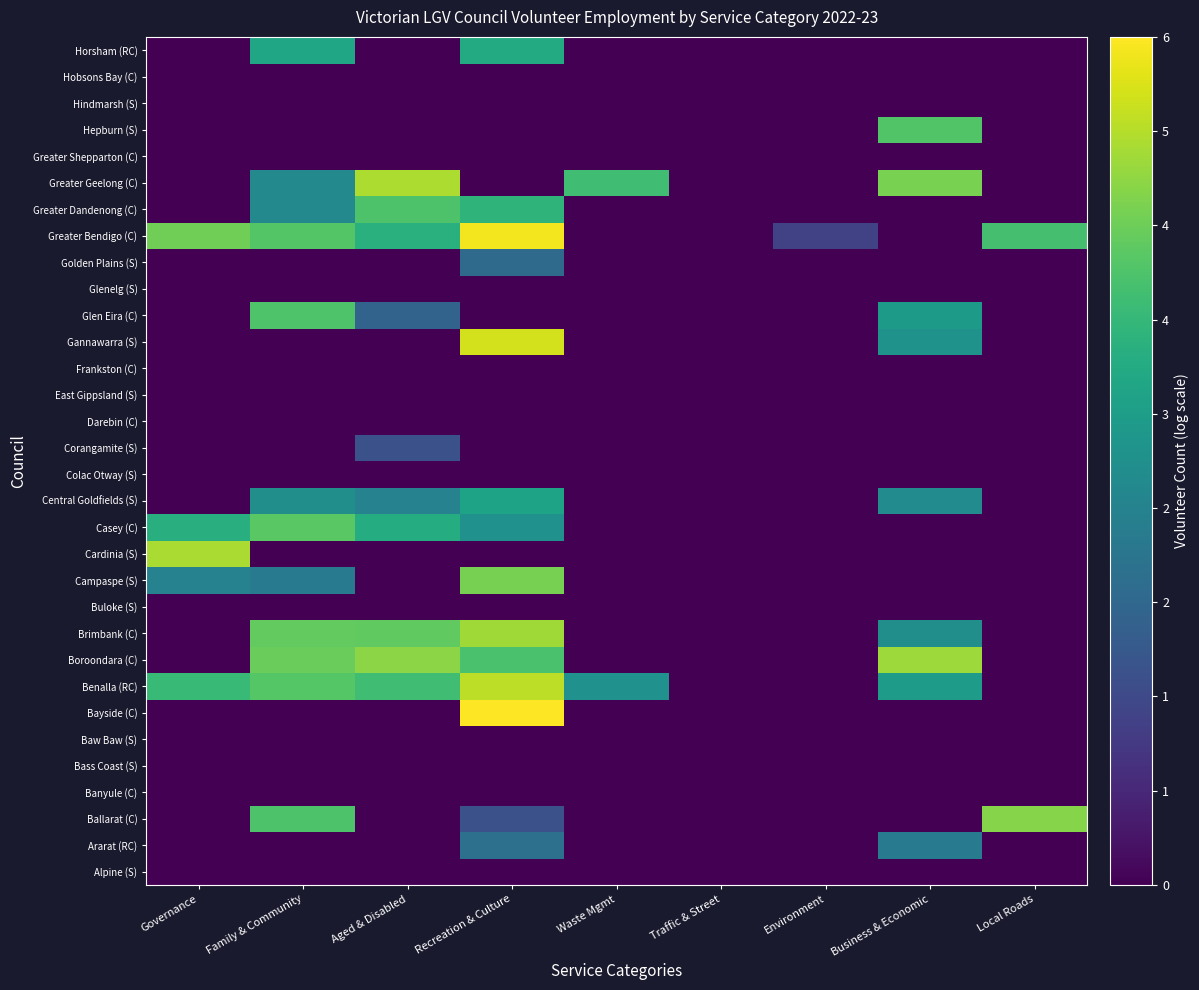

Reading left to right, what are all the values shown in this chart?

Alpine (S): Governance=0.0	Family & Community=0.0	Aged & Disabled=0.0	Recreation & Culture=0.0	Waste Mgmt=0.0	Traffic & Street=0.0	Environment=0.0	Business & Economic=0.0	Local Roads=0.0
Ararat (RC): Governance=0.0	Family & Community=0.0	Aged & Disabled=0.0	Recreation & Culture=2.1	Waste Mgmt=0.0	Traffic & Street=0.0	Environment=0.0	Business & Economic=2.3	Local Roads=0.0
Ballarat (C): Governance=0.0	Family & Community=4.0	Aged & Disabled=0.0	Recreation & Culture=1.4	Waste Mgmt=0.0	Traffic & Street=0.0	Environment=0.0	Business & Economic=0.0	Local Roads=4.6
Banyule (C): Governance=0.0	Family & Community=0.0	Aged & Disabled=0.0	Recreation & Culture=0.0	Waste Mgmt=0.0	Traffic & Street=0.0	Environment=0.0	Business & Economic=0.0	Local Roads=0.0
Bass Coast (S): Governance=0.0	Family & Community=0.0	Aged & Disabled=0.0	Recreation & Culture=0.0	Waste Mgmt=0.0	Traffic & Street=0.0	Environment=0.0	Business & Economic=0.0	Local Roads=0.0
Baw Baw (S): Governance=0.0	Family & Community=0.0	Aged & Disabled=0.0	Recreation & Culture=0.0	Waste Mgmt=0.0	Traffic & Street=0.0	Environment=0.0	Business & Economic=0.0	Local Roads=0.0
Bayside (C): Governance=0.0	Family & Community=0.0	Aged & Disabled=0.0	Recreation & Culture=5.6	Waste Mgmt=0.0	Traffic & Street=0.0	Environment=0.0	Business & Economic=0.0	Local Roads=0.0
Benalla (RC): Governance=3.8	Family & Community=4.1	Aged & Disabled=3.9	Recreation & Culture=5.0	Waste Mgmt=2.8	Traffic & Street=0.0	Environment=0.0	Business & Economic=3.1	Local Roads=0.0
Boroondara (C): Governance=0.0	Family & Community=4.3	Aged & Disabled=4.6	Recreation & Culture=4.0	Waste Mgmt=0.0	Traffic & Street=0.0	Environment=0.0	Business & Economic=4.8	Local Roads=0.0
Brimbank (C): Governance=0.0	Family & Community=4.2	Aged & Disabled=4.2	Recreation & Culture=4.8	Waste Mgmt=0.0	Traffic & Street=0.0	Environment=0.0	Business & Economic=2.8	Local Roads=0.0
Buloke (S): Governance=0.0	Family & Community=0.0	Aged & Disabled=0.0	Recreation & Culture=0.0	Waste Mgmt=0.0	Traffic & Street=0.0	Environment=0.0	Business & Economic=0.0	Local Roads=0.0
Campaspe (S): Governance=2.5	Family & Community=2.3	Aged & Disabled=0.0	Recreation & Culture=4.5	Waste Mgmt=0.0	Traffic & Street=0.0	Environment=0.0	Business & Economic=0.0	Local Roads=0.0
Cardinia (S): Governance=4.9	Family & Community=0.0	Aged & Disabled=0.0	Recreation & Culture=0.0	Waste Mgmt=0.0	Traffic & Street=0.0	Environment=0.0	Business & Economic=0.0	Local Roads=0.0
Casey (C): Governance=3.5	Family & Community=4.2	Aged & Disabled=3.5	Recreation & Culture=2.8	Waste Mgmt=0.0	Traffic & Street=0.0	Environment=0.0	Business & Economic=0.0	Local Roads=0.0
Central Goldfields (S): Governance=0.0	Family & Community=2.8	Aged & Disabled=2.5	Recreation & Culture=3.3	Waste Mgmt=0.0	Traffic & Street=0.0	Environment=0.0	Business & Economic=2.7	Local Roads=0.0
Colac Otway (S): Governance=0.0	Family & Community=0.0	Aged & Disabled=0.0	Recreation & Culture=0.0	Waste Mgmt=0.0	Traffic & Street=0.0	Environment=0.0	Business & Economic=0.0	Local Roads=0.0
Corangamite (S): Governance=0.0	Family & Community=0.0	Aged & Disabled=1.4	Recreation & Culture=0.0	Waste Mgmt=0.0	Traffic & Street=0.0	Environment=0.0	Business & Economic=0.0	Local Roads=0.0
Darebin (C): Governance=0.0	Family & Community=0.0	Aged & Disabled=0.0	Recreation & Culture=0.0	Waste Mgmt=0.0	Traffic & Street=0.0	Environment=0.0	Business & Economic=0.0	Local Roads=0.0
East Gippsland (S): Governance=0.0	Family & Community=0.0	Aged & Disabled=0.0	Recreation & Culture=0.0	Waste Mgmt=0.0	Traffic & Street=0.0	Environment=0.0	Business & Economic=0.0	Local Roads=0.0
Frankston (C): Governance=0.0	Family & Community=0.0	Aged & Disabled=0.0	Recreation & Culture=0.0	Waste Mgmt=0.0	Traffic & Street=0.0	Environment=0.0	Business & Economic=0.0	Local Roads=0.0
Gannawarra (S): Governance=0.0	Family & Community=0.0	Aged & Disabled=0.0	Recreation & Culture=5.2	Waste Mgmt=0.0	Traffic & Street=0.0	Environment=0.0	Business & Economic=2.9	Local Roads=0.0
Glen Eira (C): Governance=0.0	Family & Community=4.1	Aged & Disabled=1.8	Recreation & Culture=0.0	Waste Mgmt=0.0	Traffic & Street=0.0	Environment=0.0	Business & Economic=3.0	Local Roads=0.0
Glenelg (S): Governance=0.0	Family & Community=0.0	Aged & Disabled=0.0	Recreation & Culture=0.0	Waste Mgmt=0.0	Traffic & Street=0.0	Environment=0.0	Business & Economic=0.0	Local Roads=0.0
Golden Plains (S): Governance=0.0	Family & Community=0.0	Aged & Disabled=0.0	Recreation & Culture=1.9	Waste Mgmt=0.0	Traffic & Street=0.0	Environment=0.0	Business & Economic=0.0	Local Roads=0.0
Greater Bendigo (C): Governance=4.4	Family & Community=4.1	Aged & Disabled=3.6	Recreation & Culture=5.5	Waste Mgmt=0.0	Traffic & Street=0.0	Environment=1.1	Business & Economic=0.0	Local Roads=4.0
Greater Dandenong (C): Governance=0.0	Family & Community=2.6	Aged & Disabled=4.0	Recreation & Culture=3.6	Waste Mgmt=0.0	Traffic & Street=0.0	Environment=0.0	Business & Economic=0.0	Local Roads=0.0
Greater Geelong (C): Governance=0.0	Family & Community=2.6	Aged & Disabled=4.9	Recreation & Culture=0.0	Waste Mgmt=3.9	Traffic & Street=0.0	Environment=0.0	Business & Economic=4.5	Local Roads=0.0
Greater Shepparton (C): Governance=0.0	Family & Community=0.0	Aged & Disabled=0.0	Recreation & Culture=0.0	Waste Mgmt=0.0	Traffic & Street=0.0	Environment=0.0	Business & Economic=0.0	Local Roads=0.0
Hepburn (S): Governance=0.0	Family & Community=0.0	Aged & Disabled=0.0	Recreation & Culture=0.0	Waste Mgmt=0.0	Traffic & Street=0.0	Environment=0.0	Business & Economic=4.1	Local Roads=0.0
Hindmarsh (S): Governance=0.0	Family & Community=0.0	Aged & Disabled=0.0	Recreation & Culture=0.0	Waste Mgmt=0.0	Traffic & Street=0.0	Environment=0.0	Business & Economic=0.0	Local Roads=0.0
Hobsons Bay (C): Governance=0.0	Family & Community=0.0	Aged & Disabled=0.0	Recreation & Culture=0.0	Waste Mgmt=0.0	Traffic & Street=0.0	Environment=0.0	Business & Economic=0.0	Local Roads=0.0
Horsham (RC): Governance=0.0	Family & Community=3.3	Aged & Disabled=0.0	Recreation & Culture=3.4	Waste Mgmt=0.0	Traffic & Street=0.0	Environment=0.0	Business & Economic=0.0	Local Roads=0.0